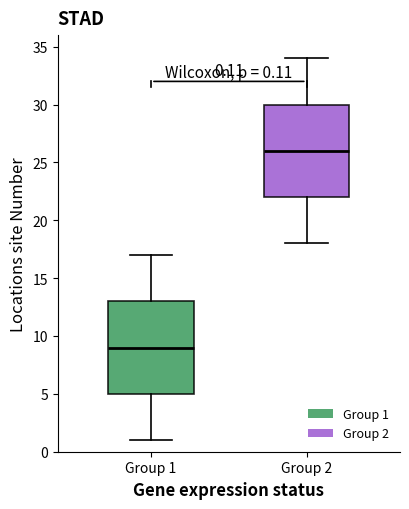

Which box has the lowest median line?

Group 1